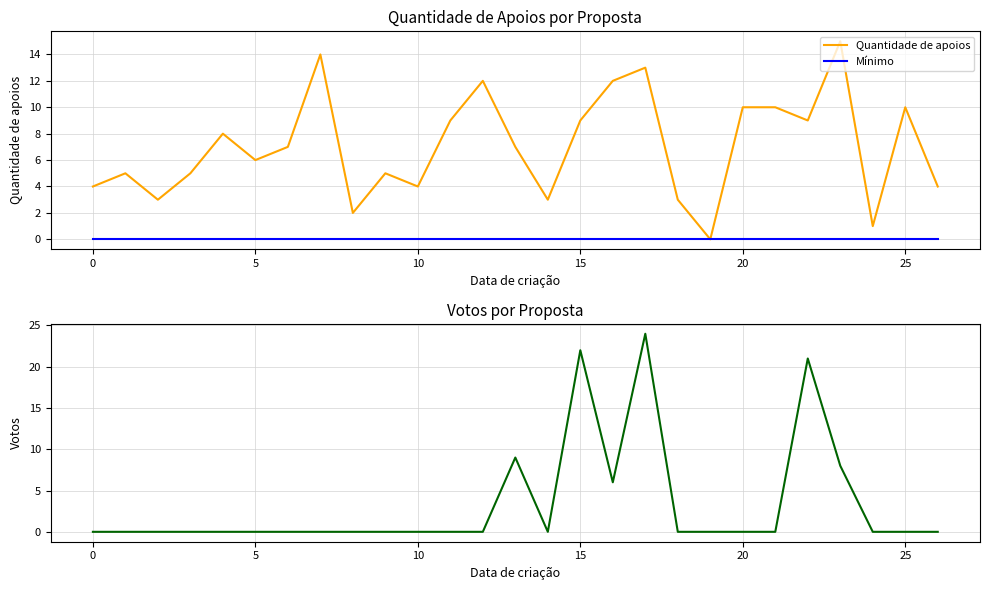

In Quantidade de apoios, how many points are lower than both neighbors (excluding endpoints)?

8